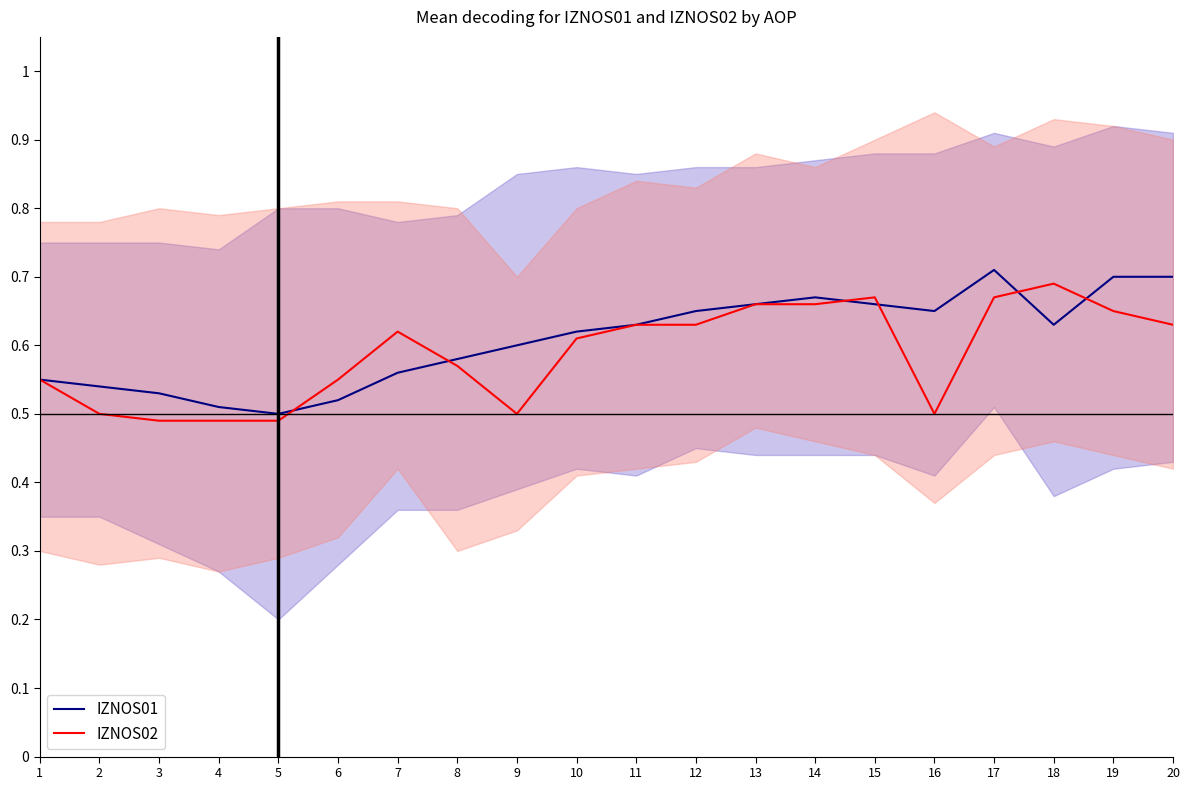

Which category has the lowest value in the IZNOS01 series?

5